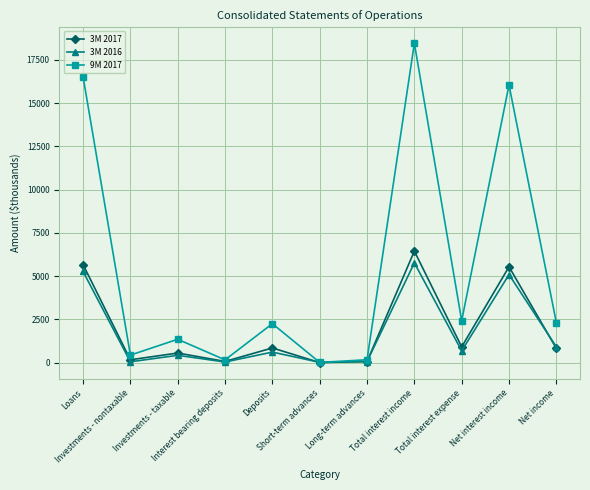

True or false: 3M 2016 has more than 2 points higher than both neighbors.

True